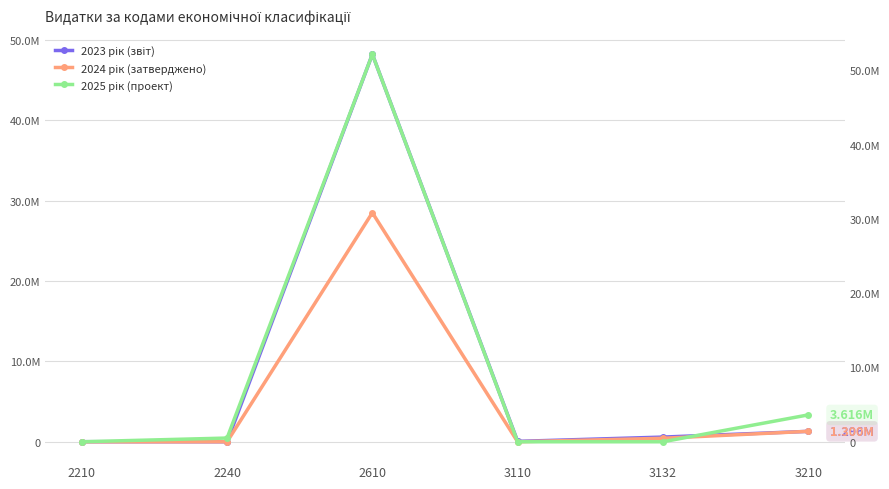

Where is the first local minimum for 2023 рік (звіт)?

2240